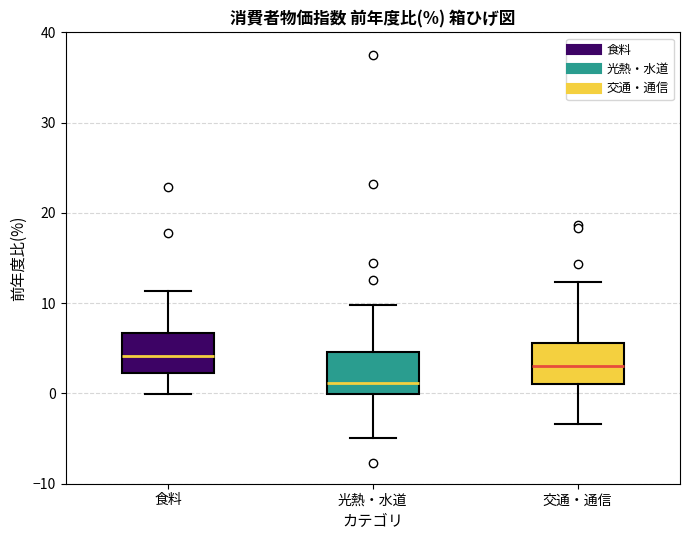

Reading left to right, transcribe this box plot: for each box, give where its median line is, the range the box spans, and where its two whiskers end, as read against the y-axis. The values are not printed on the chart, so give them approximately, as read against the axis.

食料: median 4, box 2 to 7, whiskers 0 to 11
光熱・水道: median 1, box 0 to 5, whiskers -5 to 10
交通・通信: median 3, box 1 to 6, whiskers -3 to 12